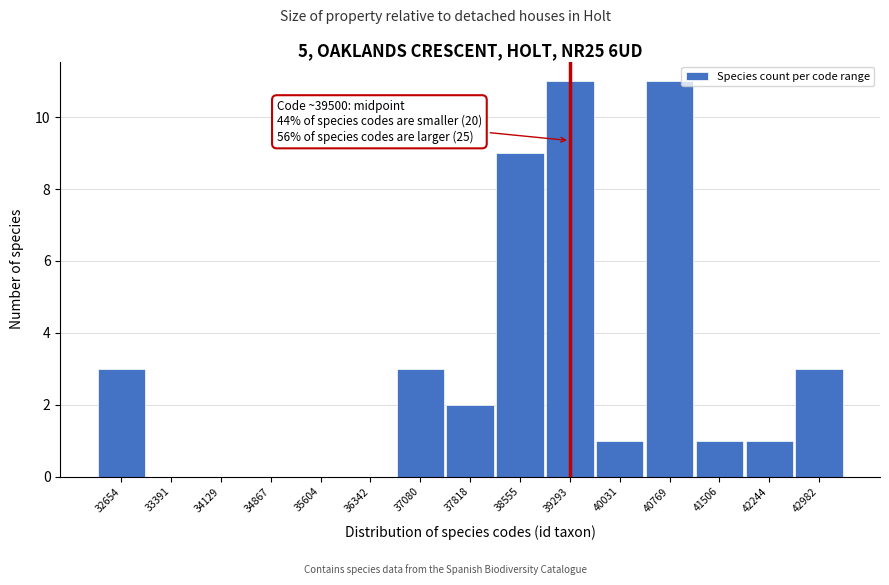

Reading right to left, extract all data points from this chart.

42982=3	42244=1	41506=1	40769=11	40031=1	39293=11	38555=9	37818=2	37080=3	36342=0	35604=0	34867=0	34129=0	33391=0	32654=3